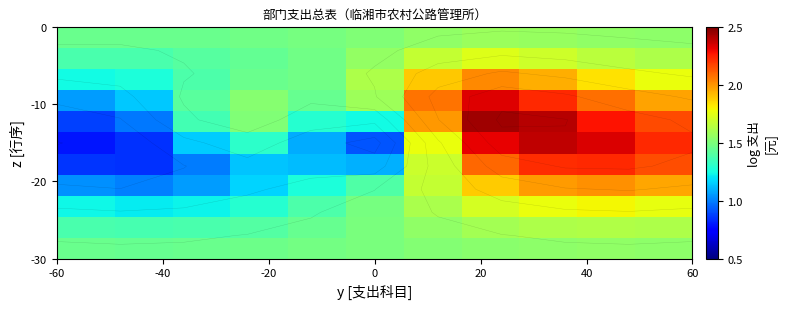

At how many categories does at least one series exceed 1?

11